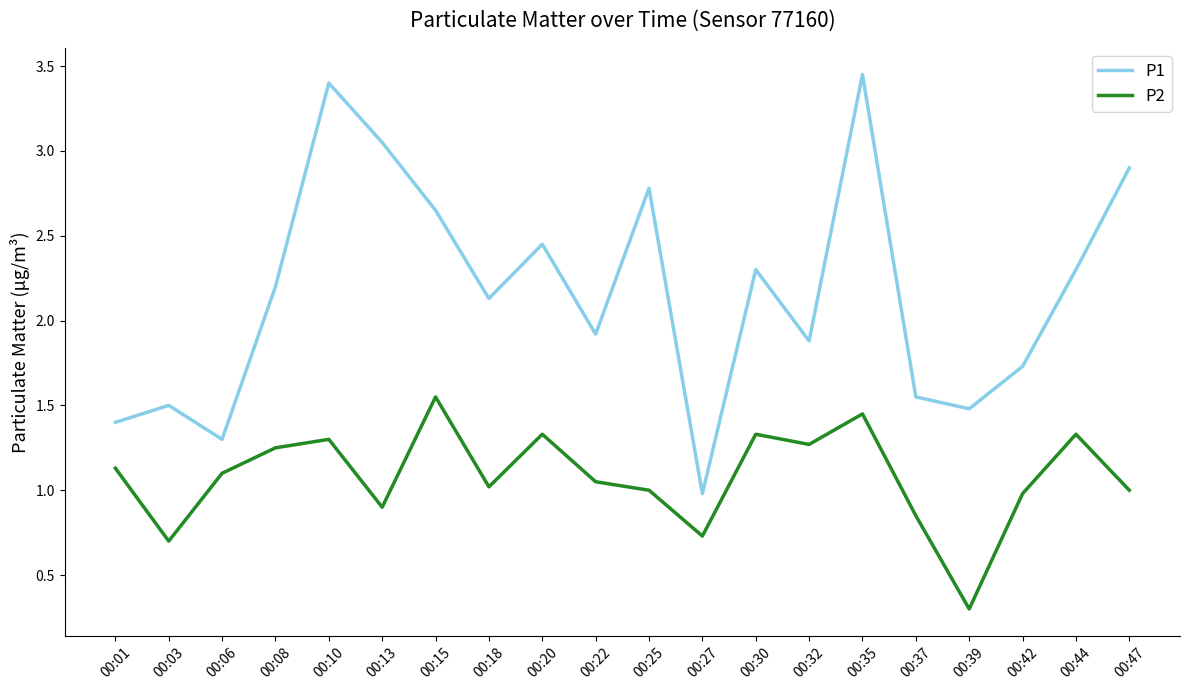

What is the difference between the P1 values at 00:20 and 00:35?

1.0